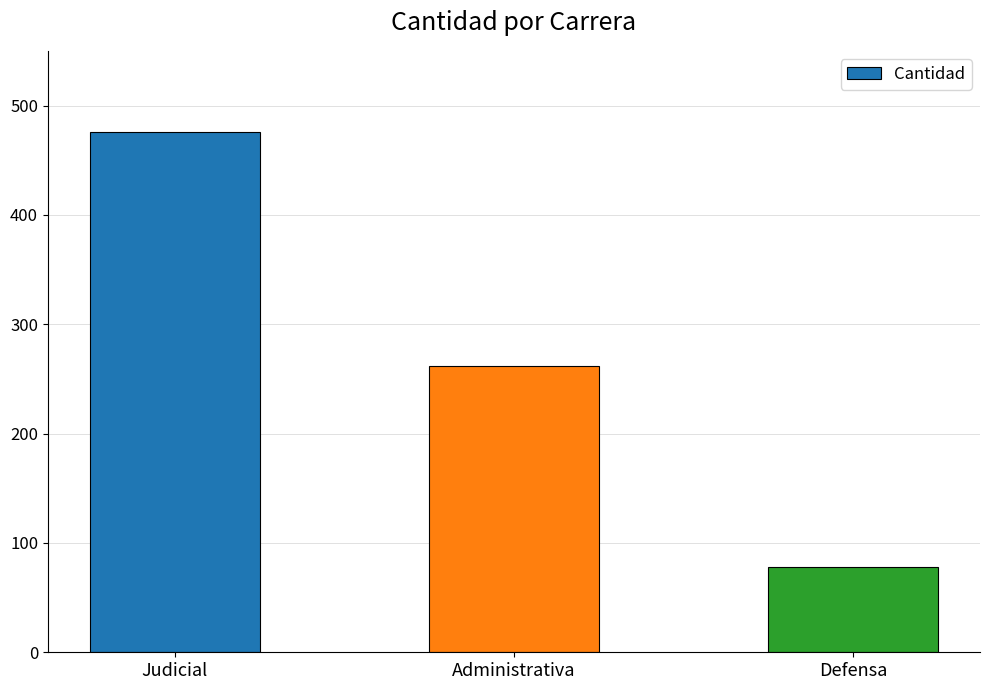

Reading right to left, transcribe all the data shown in this chart.

78	262	476